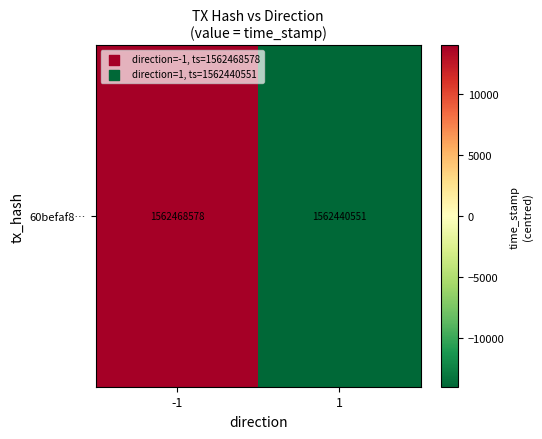

What is the change in value from -1 to 1?

-28027.0